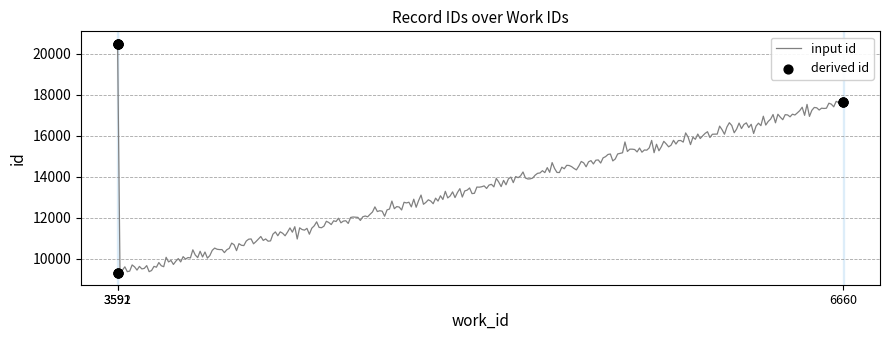

Approximately how many times larger is the value at 3591 compared to 3591?

2.2